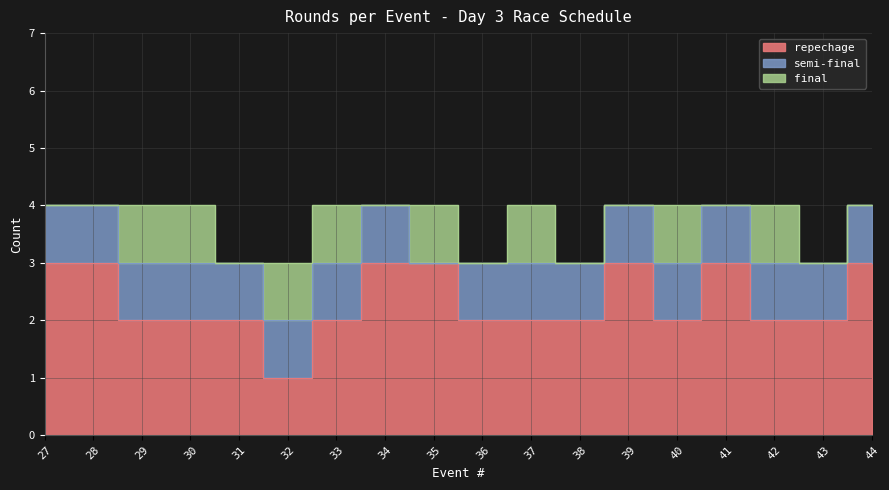

What is the difference between the maximum and minimum values in the repechage series?

2